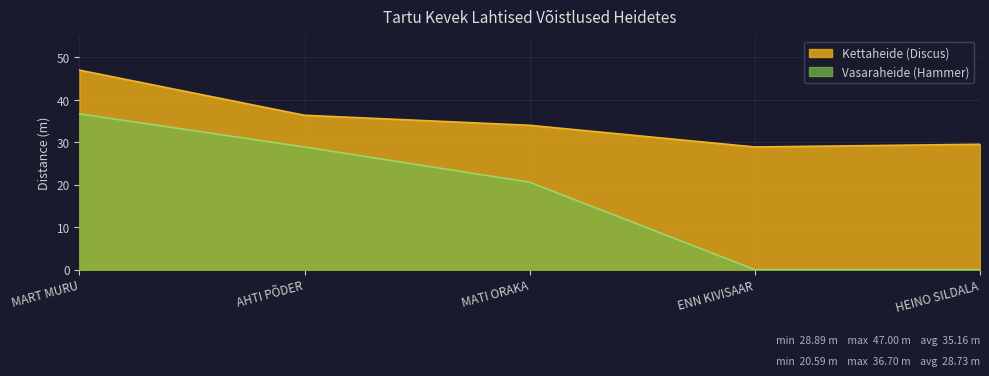

Count the number of data series in this chart.

2